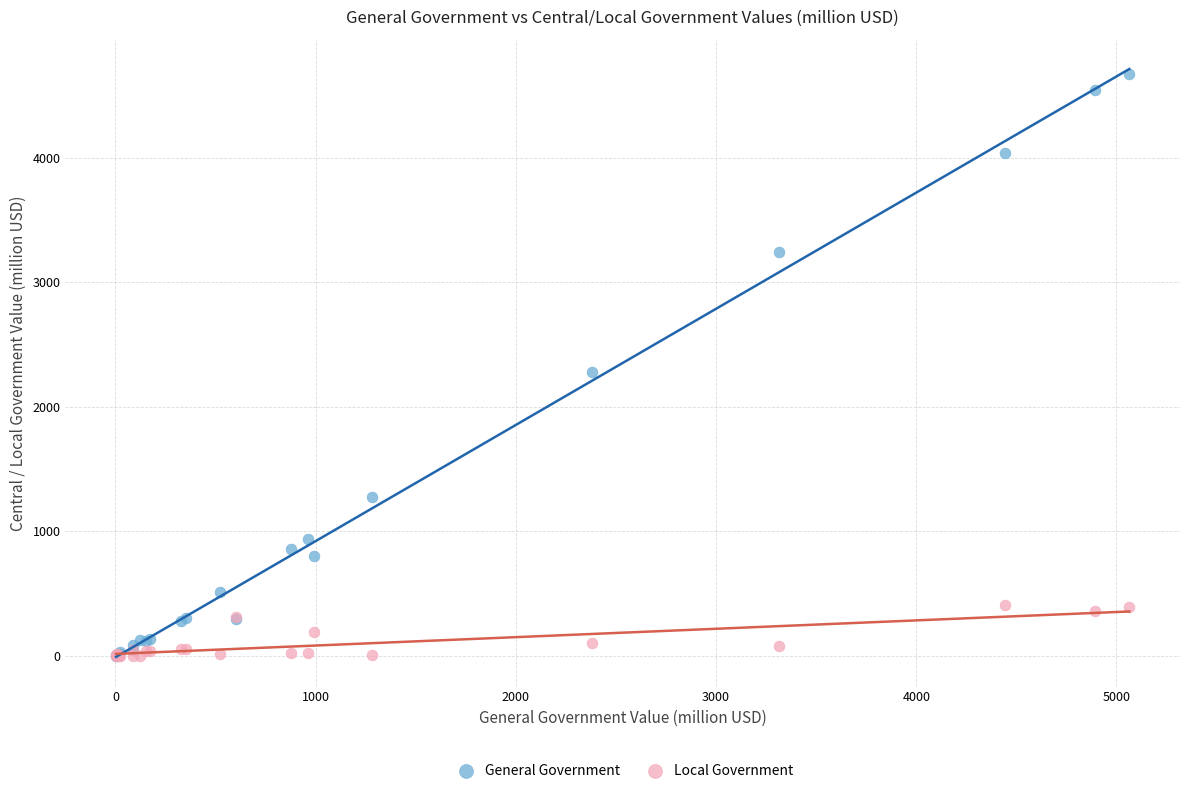

In the General Government series, what Y value is closest to 2337?

2280.6